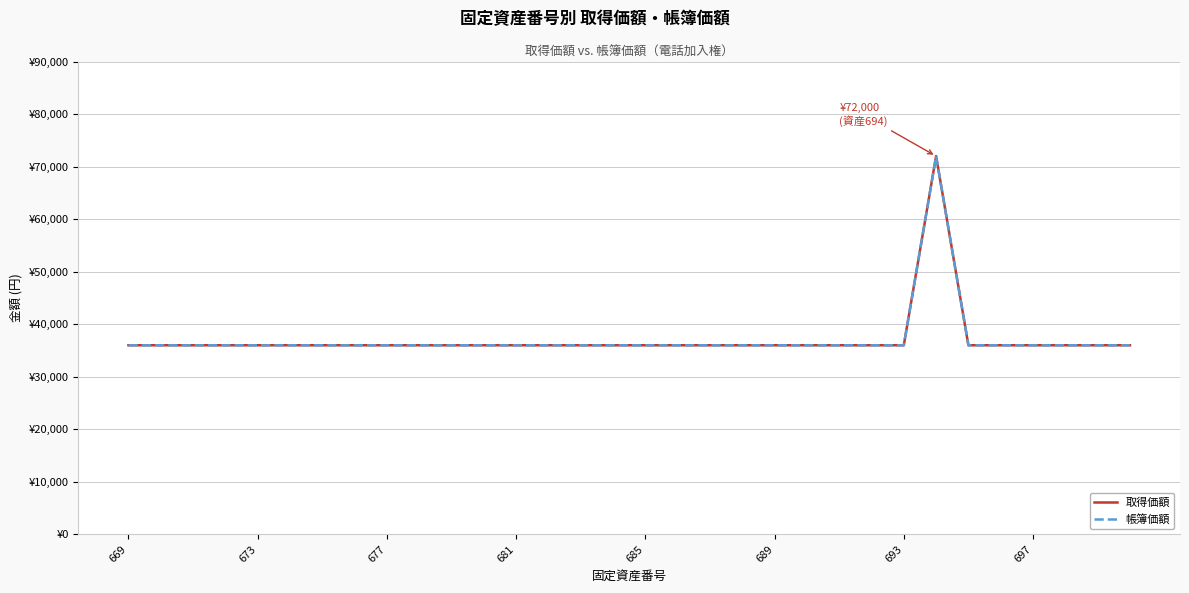

Is this an area chart (filled region under the line)?

No